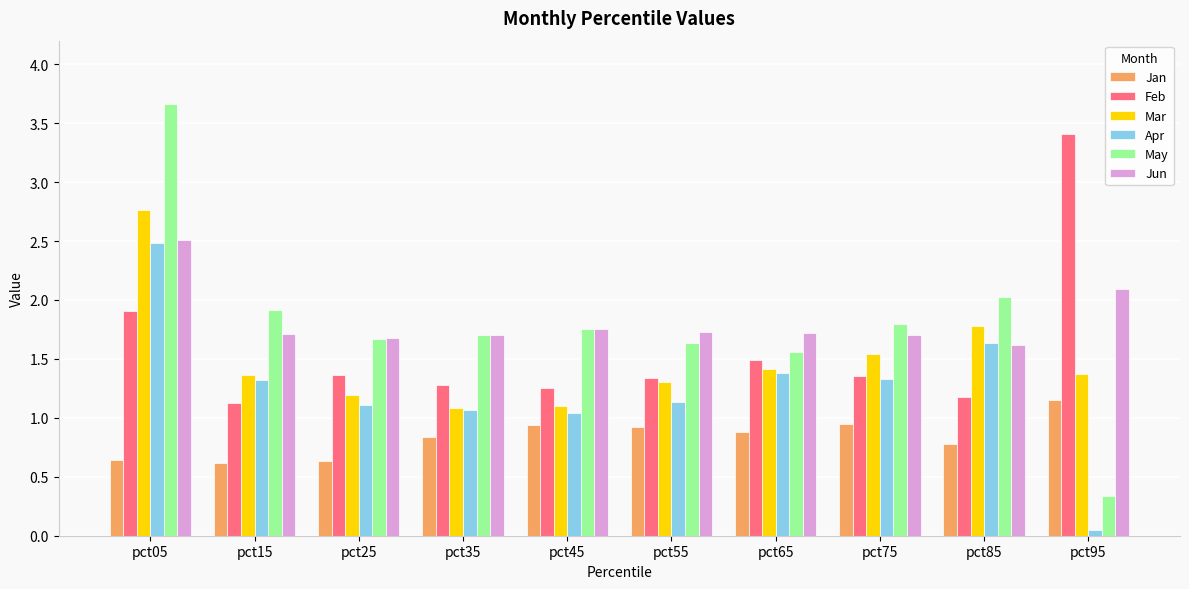

The value of Jun at pct35 is 1.7. True or false?

True